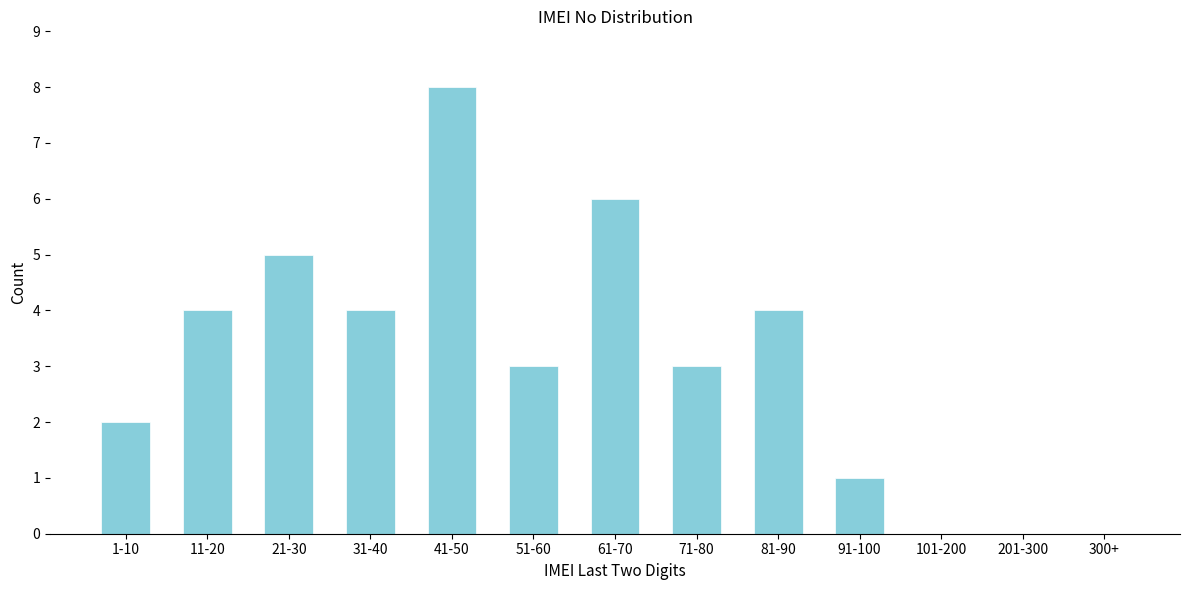

Reading left to right, what are all the values shown in this chart?

1-10=2	11-20=4	21-30=5	31-40=4	41-50=8	51-60=3	61-70=6	71-80=3	81-90=4	91-100=1	101-200=0	201-300=0	300+=0